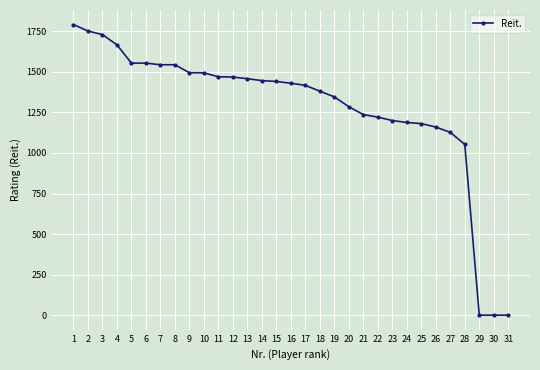

Is it true that the value at 22 is 1221?

True